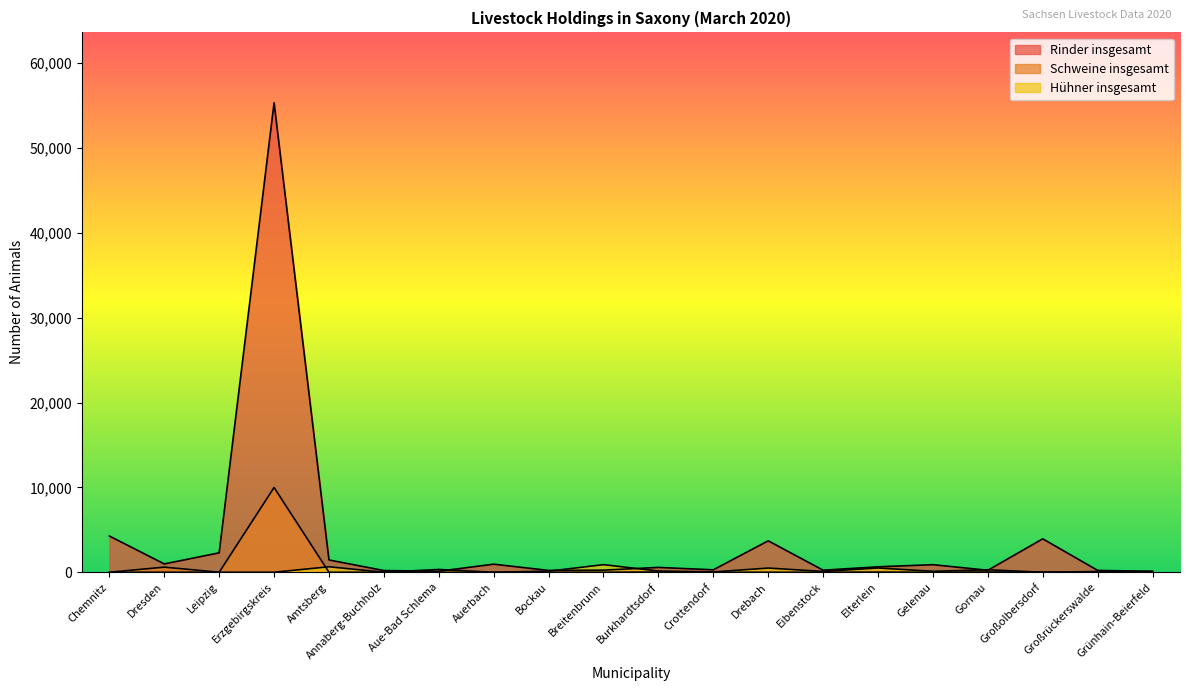

How many values in the Hühner insgesamt series exceed 101?

9